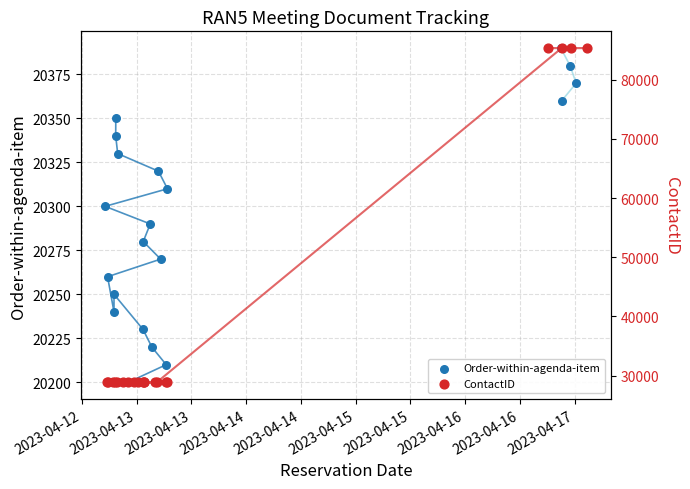

Which series reaches the minimum Y coordinate?

Order-within-agenda-item